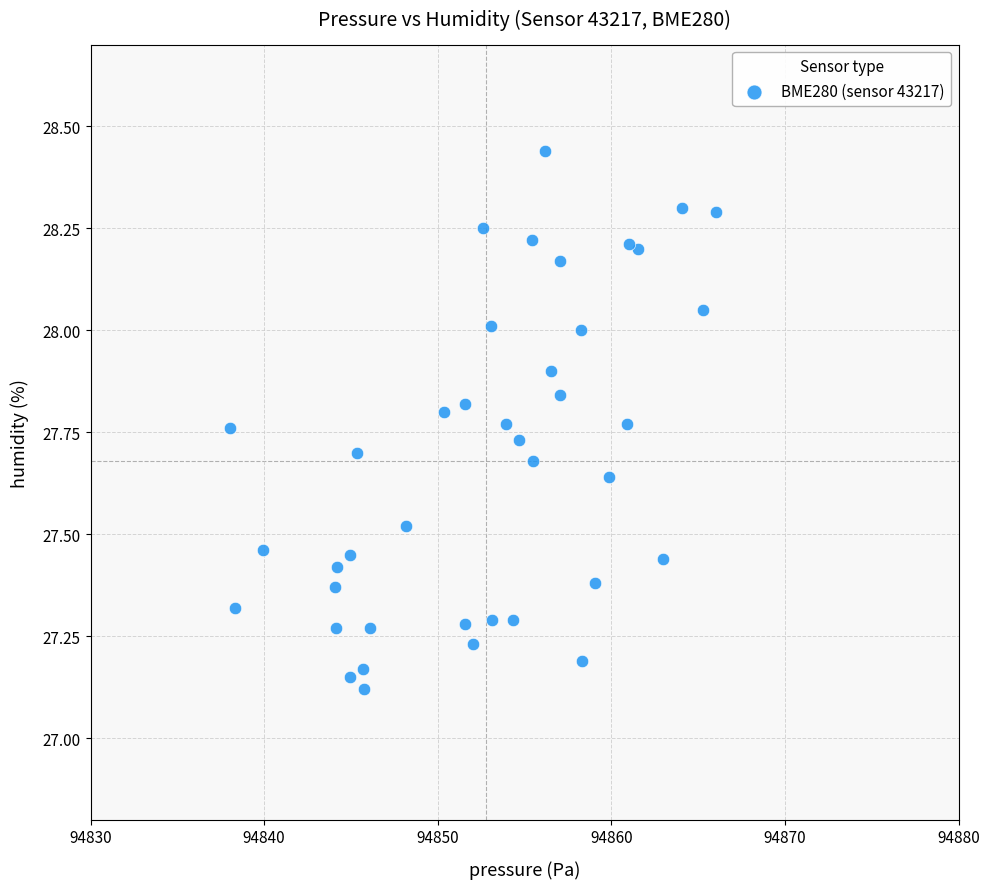

What is the range of Y values (max minus min)?

1.3